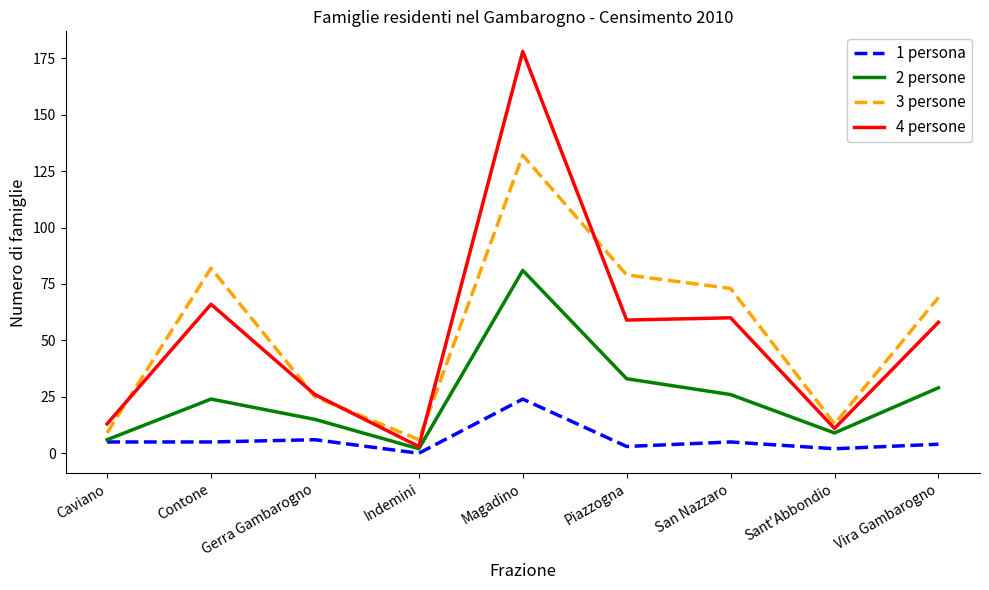

At which category does the chart reach its minimum across all series?

Indemini